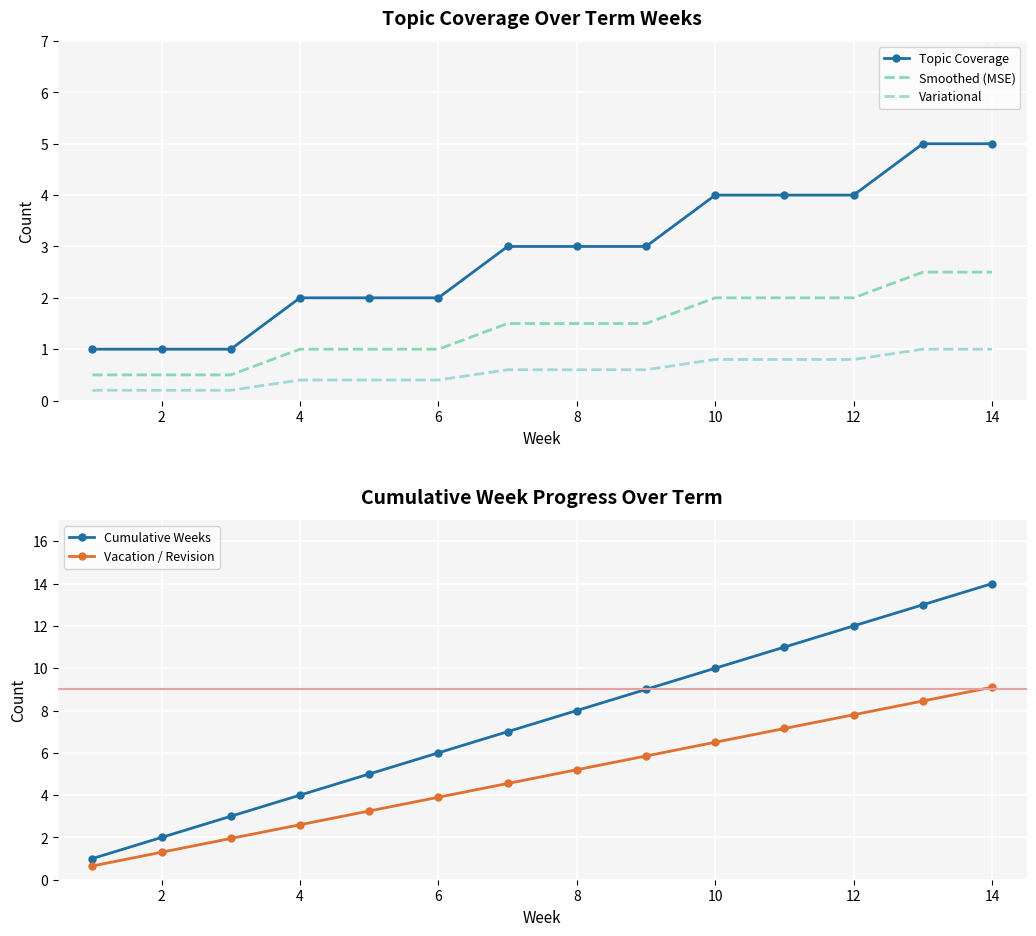

What are all the series names shown in the legend?

Topic Coverage, Smoothed (MSE), Variational, Cumulative Weeks, Vacation / Revision